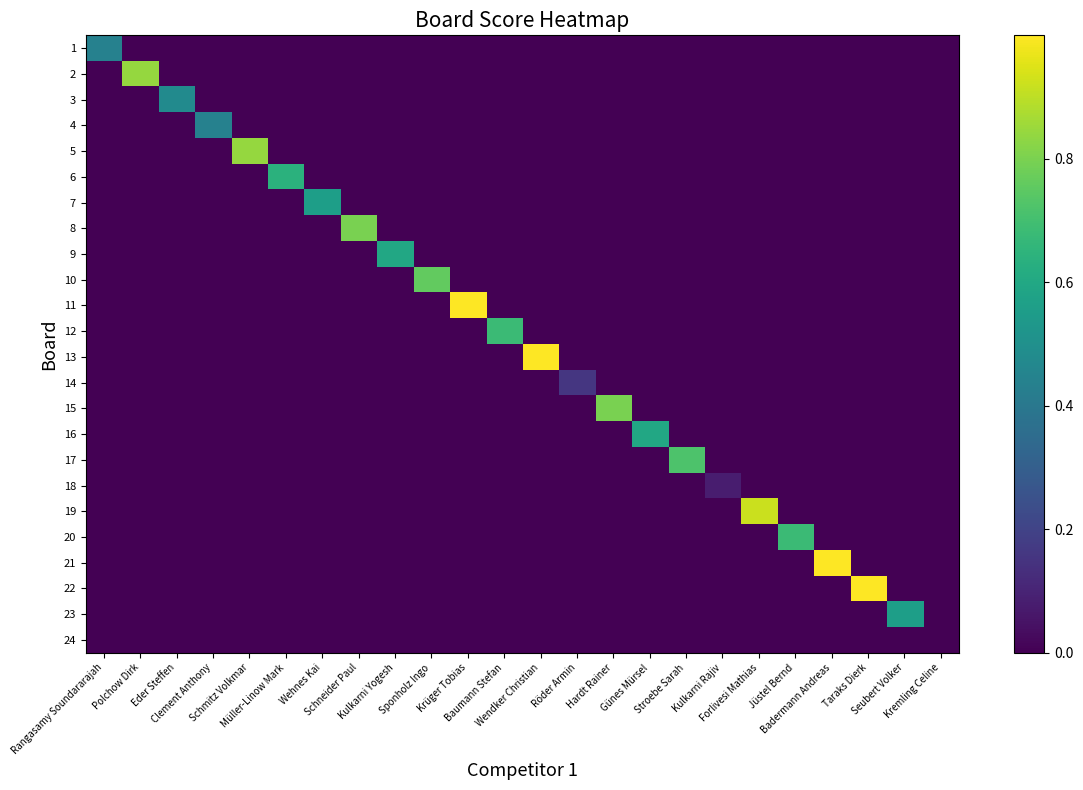

Rank the series at Hardt Rainer from lowest to highest value.

1, 2, 3, 4, 5, 6, 7, 8, 9, 10, 11, 12, 13, 14, 16, 17, 18, 19, 20, 21, 22, 23, 24, 15